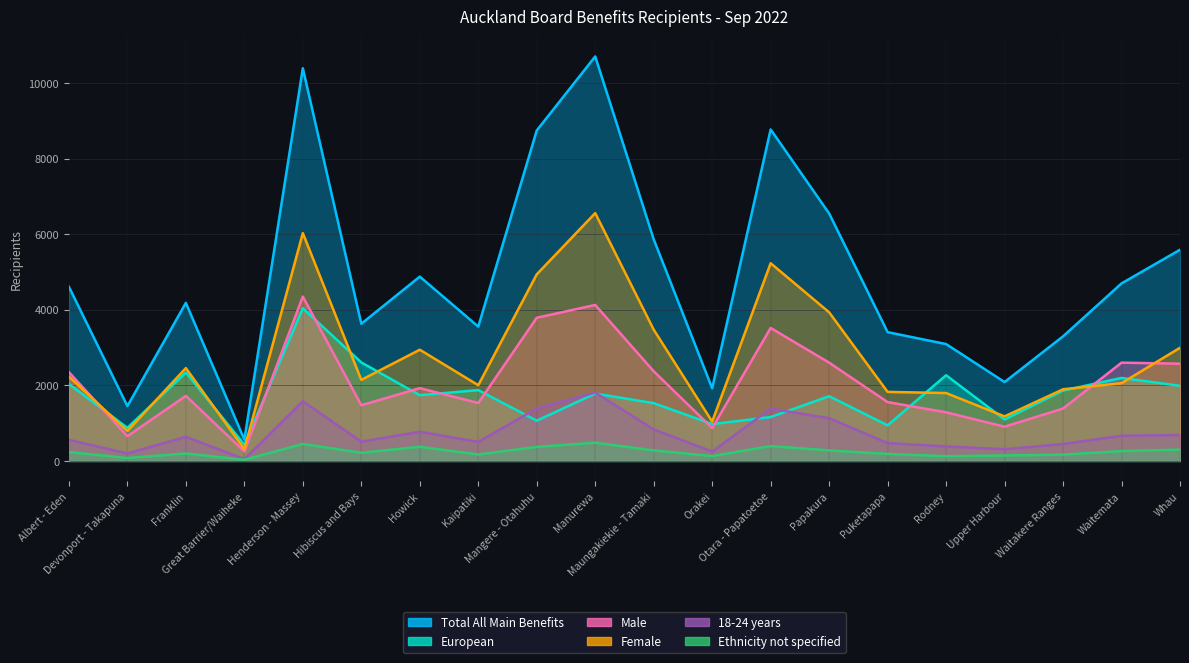

What is the sum of the Male values at Mangere - Otahuhu and Otara - Papatoetoe?

7308